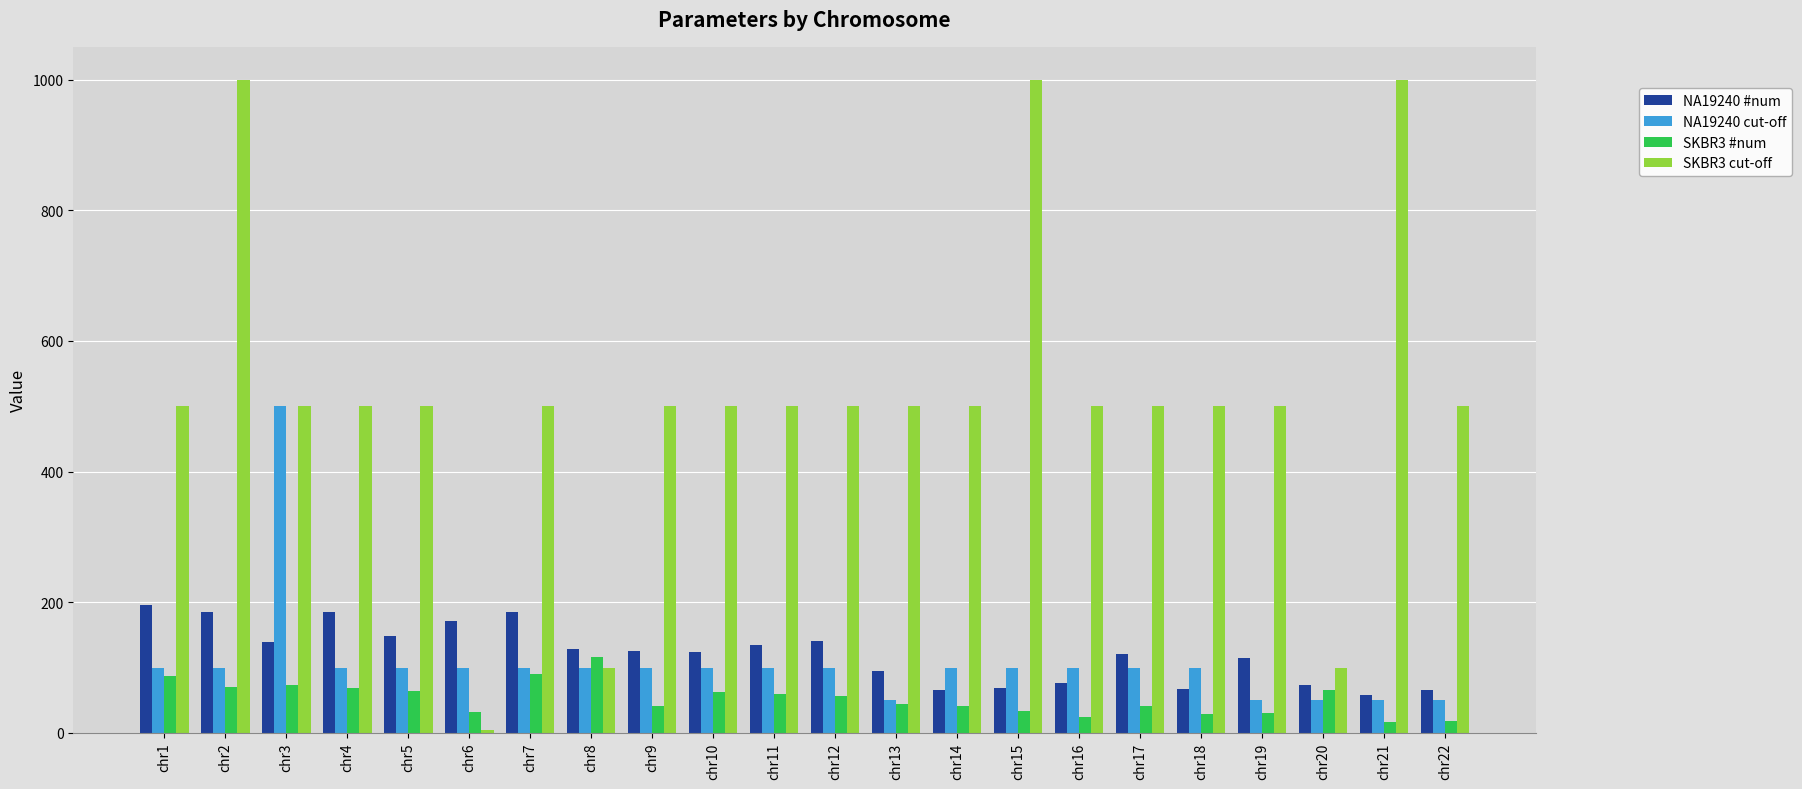

At which category is the sum across all series the highest?

chr2